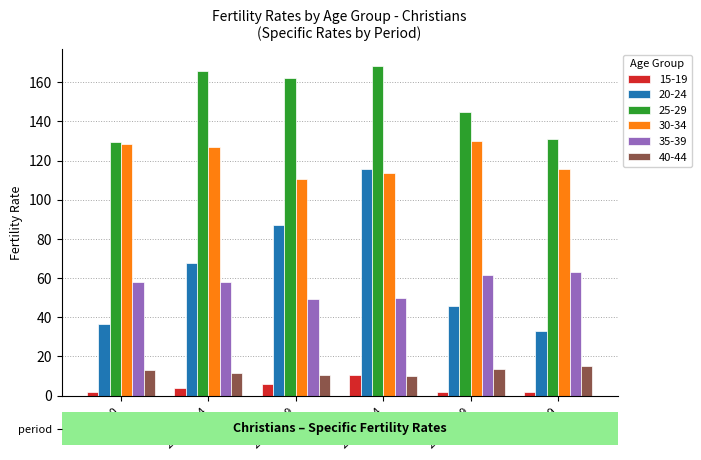

Rank the series at 2010-2014 from lowest to highest value.

15-19, 40-44, 35-39, 20-24, 30-34, 25-29